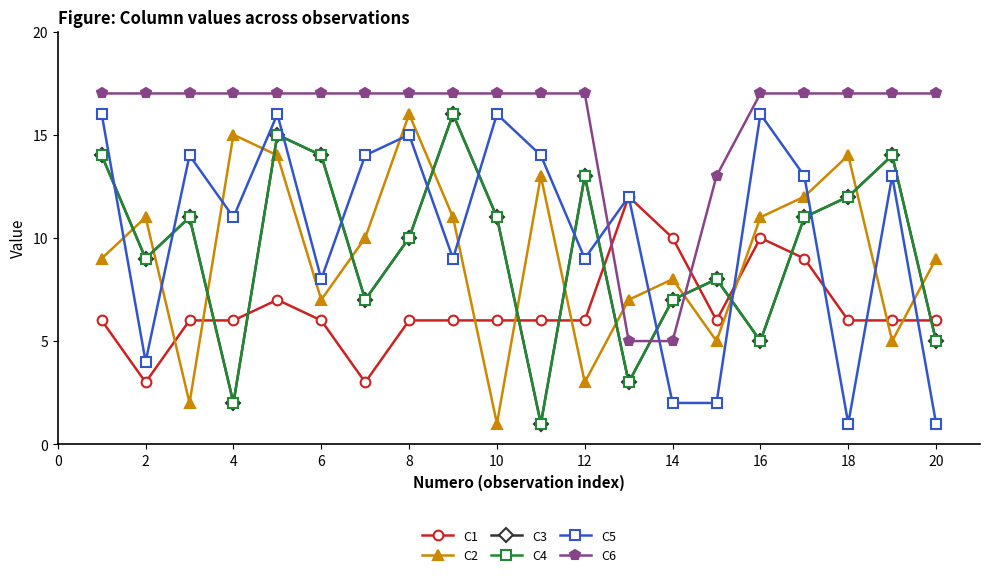

Rank the series by their maximum value, from highest to lowest.

C6, C2, C3, C4, C5, C1